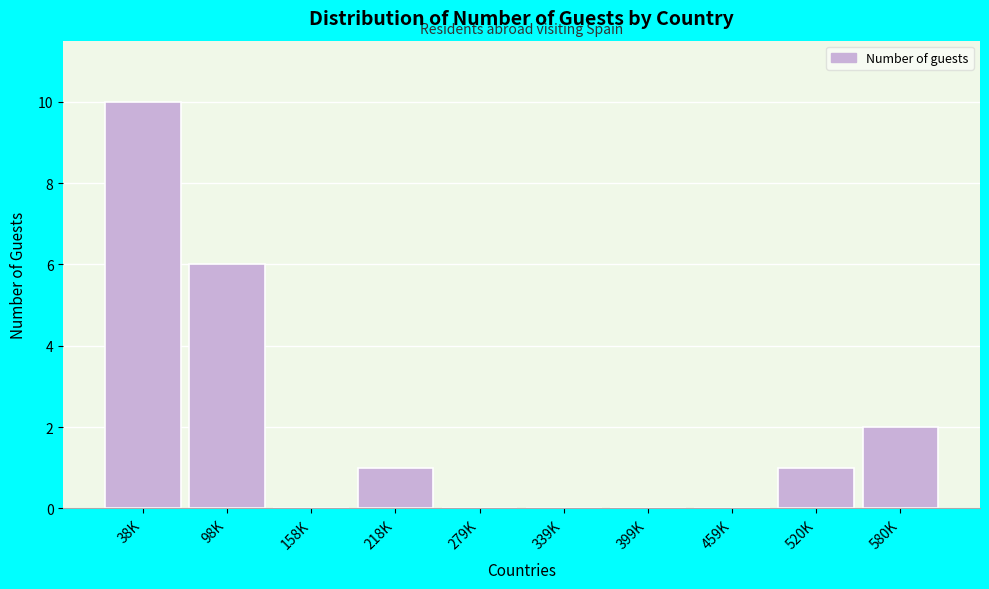

Reading left to right, what are all the values shown in this chart?

38K=10	98K=6	158K=0	218K=1	279K=0	339K=0	399K=0	459K=0	520K=1	580K=2